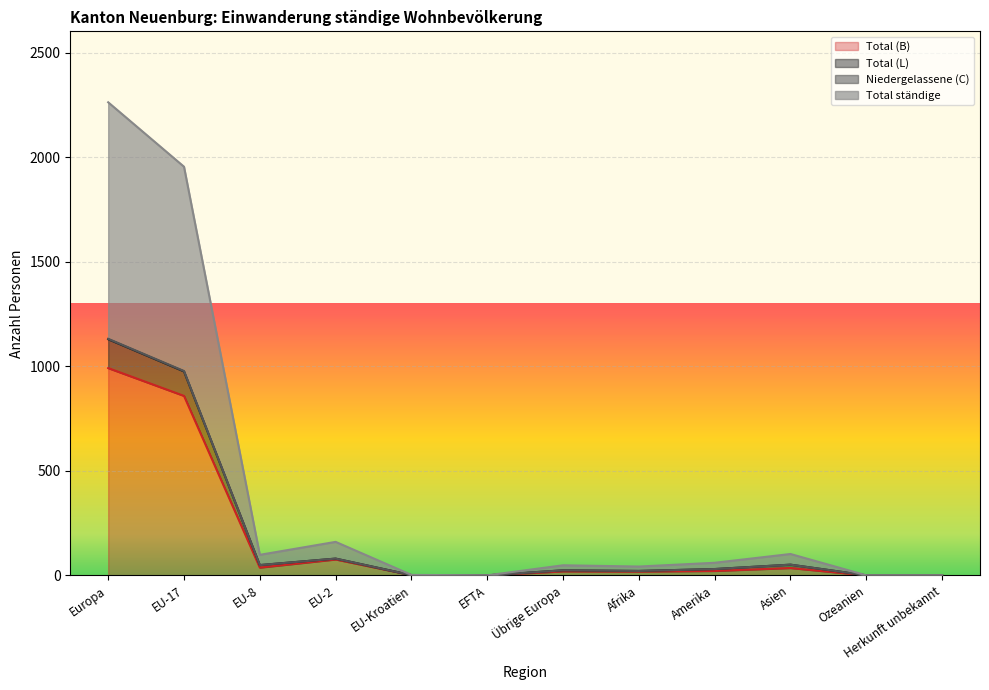

Reading left to right, extract all data points from this chart.

Total (B): 991	858	37	76	1	0	19	18	21	35	0	0
Total (L): 1129	975	49	80	1	0	24	21	30	51	0	0
Niedergelassene (C): 1131	977	49	80	1	0	24	21	30	51	0	0
Total ständige: 2262	1954	98	160	2	0	48	42	60	102	0	0